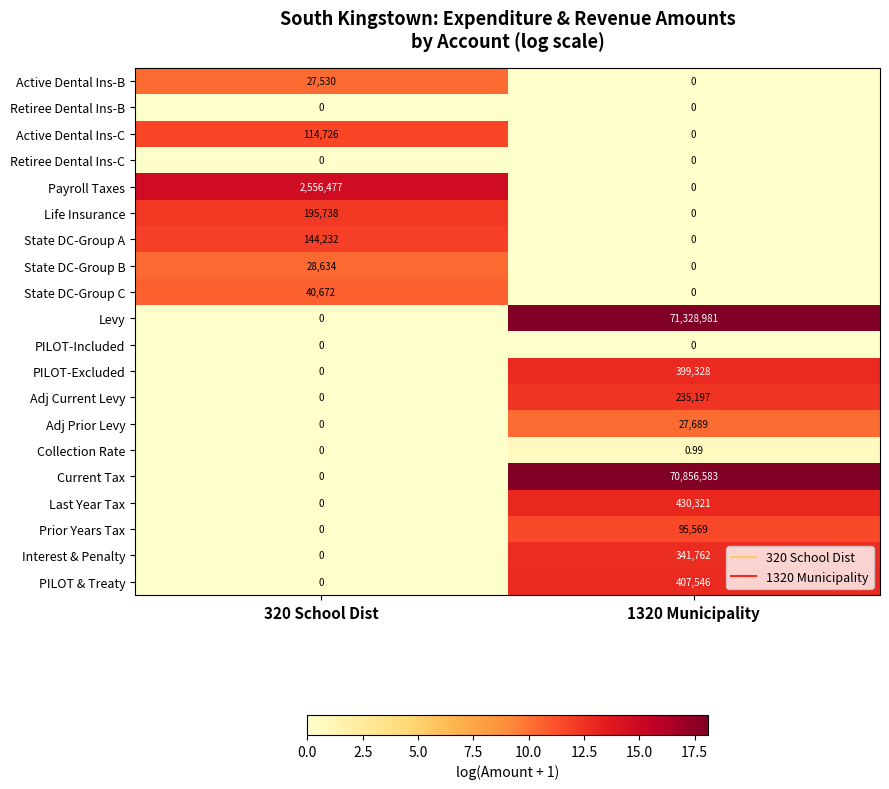

At which category is the sum across all series the highest?

1320 Municipality